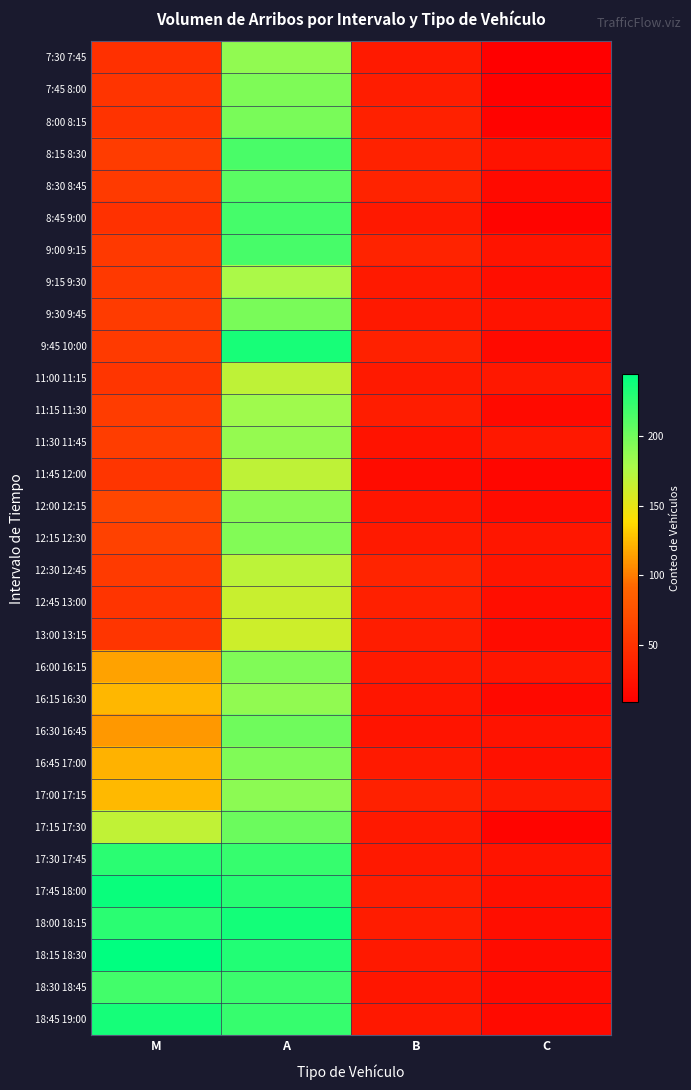

Which category has the highest value across all series?

M